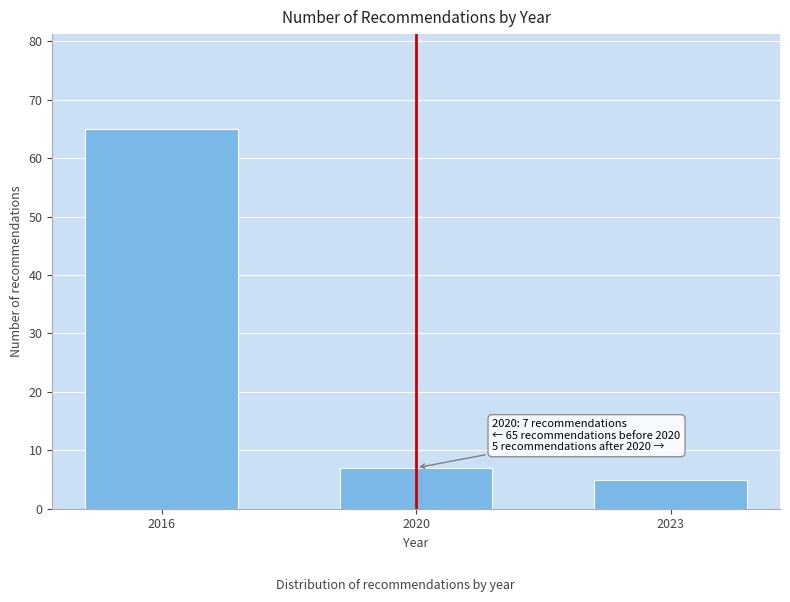

Reading left to right, what are all the values shown in this chart?

65	7	5